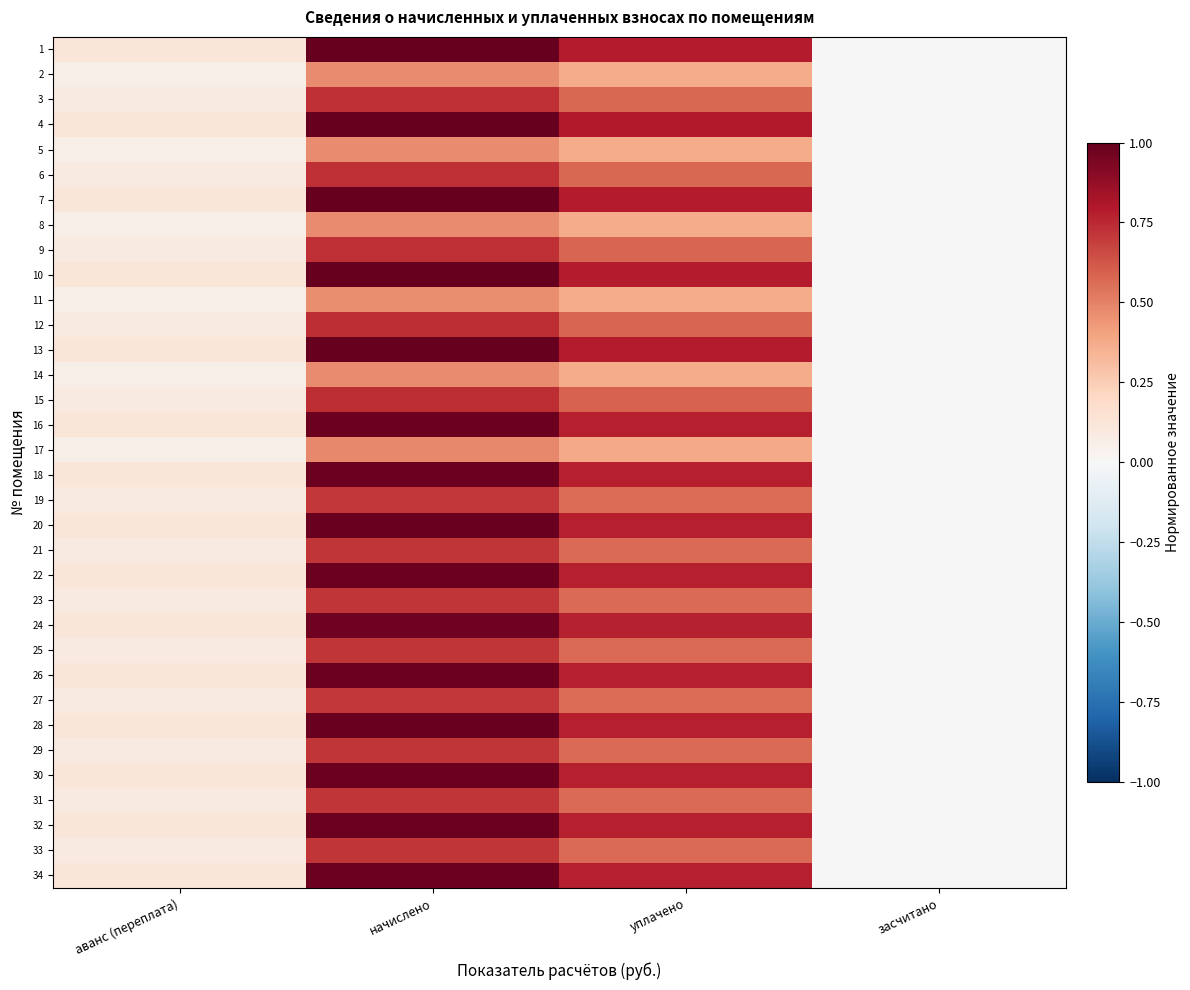

At which category is the sum across all series the highest?

начислено